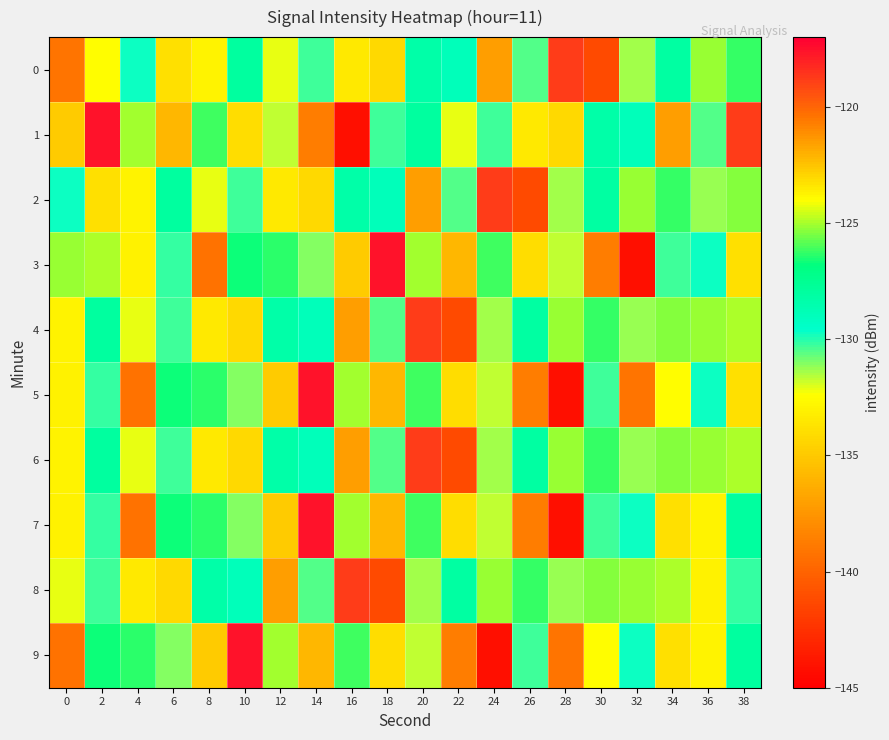

At how many categories does at least one series exceed -134?

20